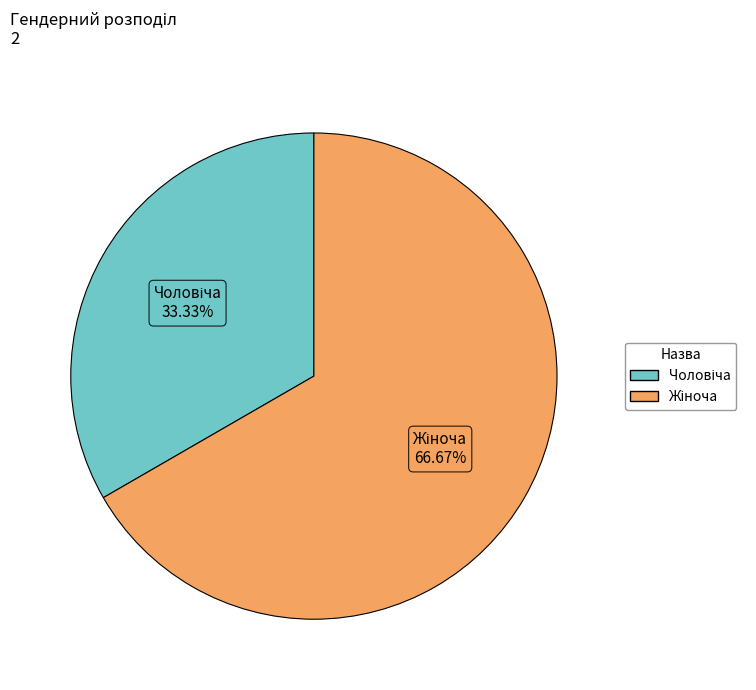

Does any single category account for the majority?

Yes